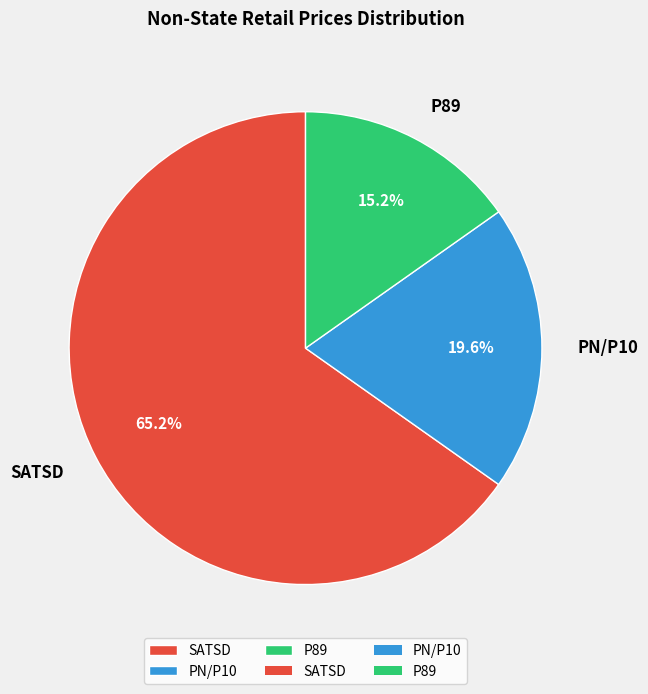

How many slices are in this pie chart?

3